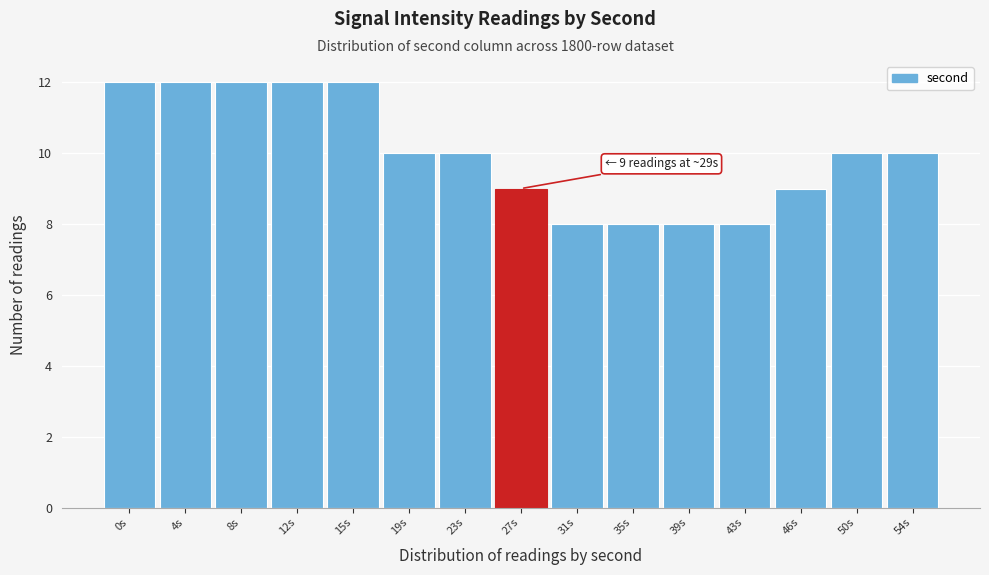

Reading right to left, extract all data points from this chart.

54s=10	50s=10	46s=9	43s=8	39s=8	35s=8	31s=8	27s=9	23s=10	19s=10	15s=12	12s=12	8s=12	4s=12	0s=12